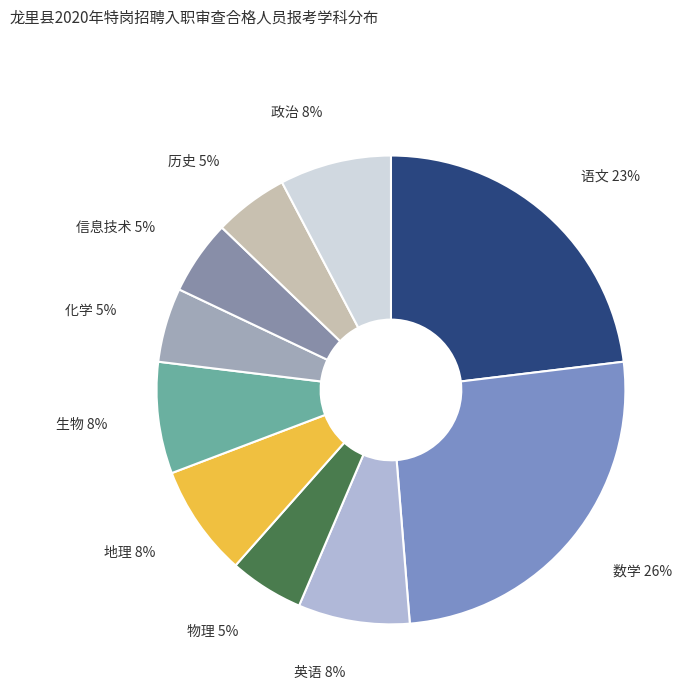

Does 生物 account for over 50% of the chart?

No